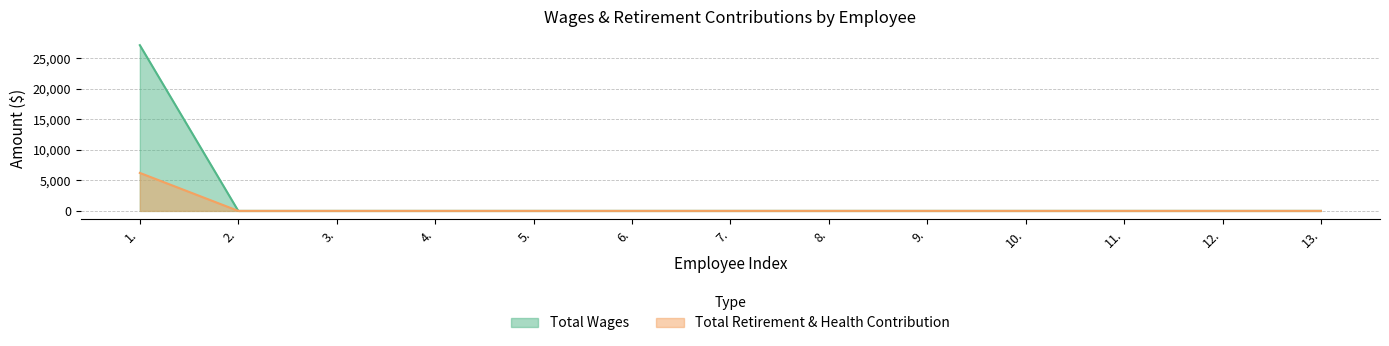

At how many categories does at least one series exceed 25225?

1